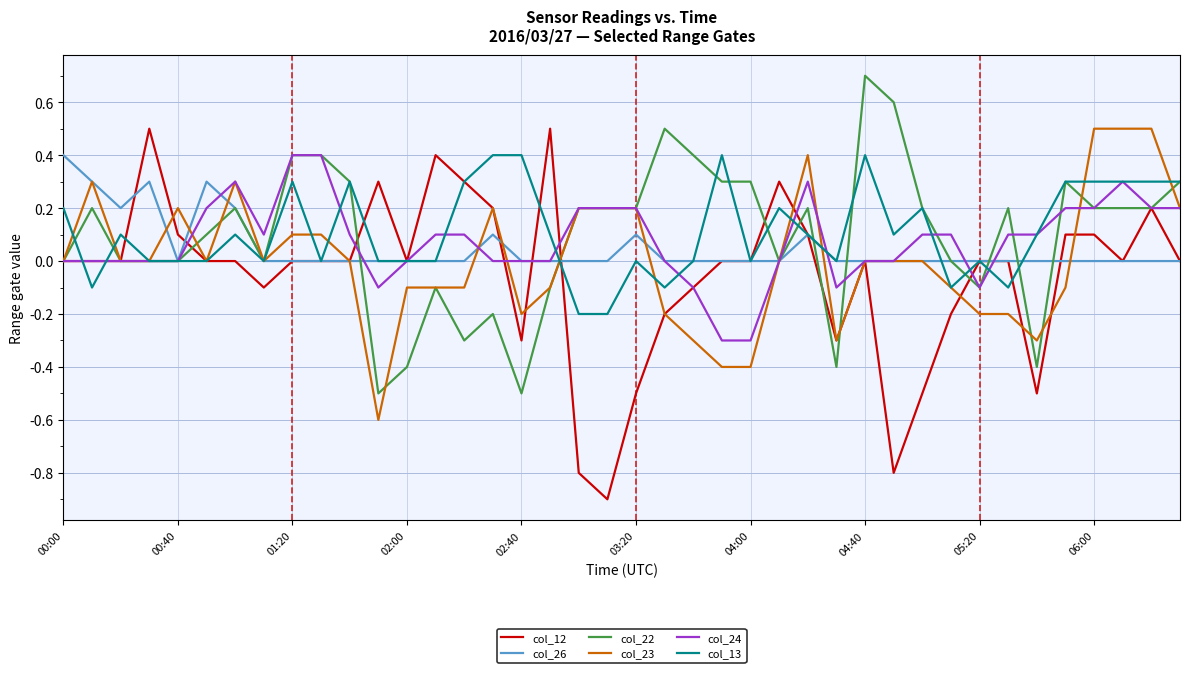

Which series has the widest spread of values?

col_12